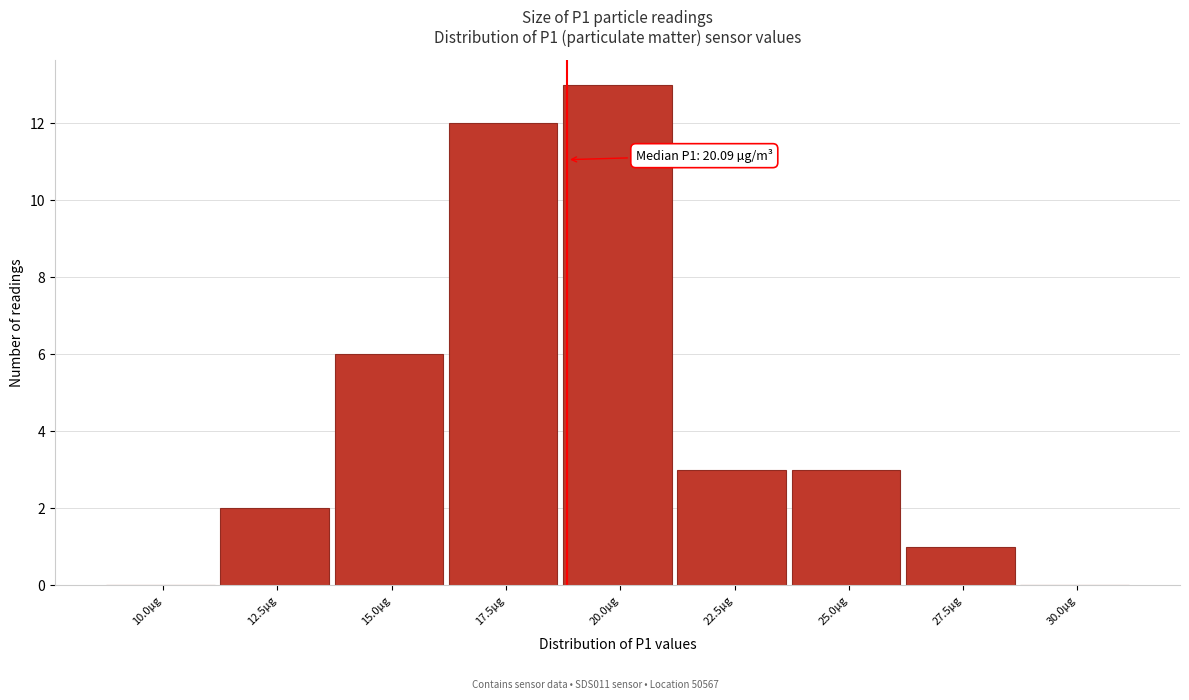

Reading right to left, extract all data points from this chart.

30.0µg=0	27.5µg=1	25.0µg=3	22.5µg=3	20.0µg=13	17.5µg=12	15.0µg=6	12.5µg=2	10.0µg=0